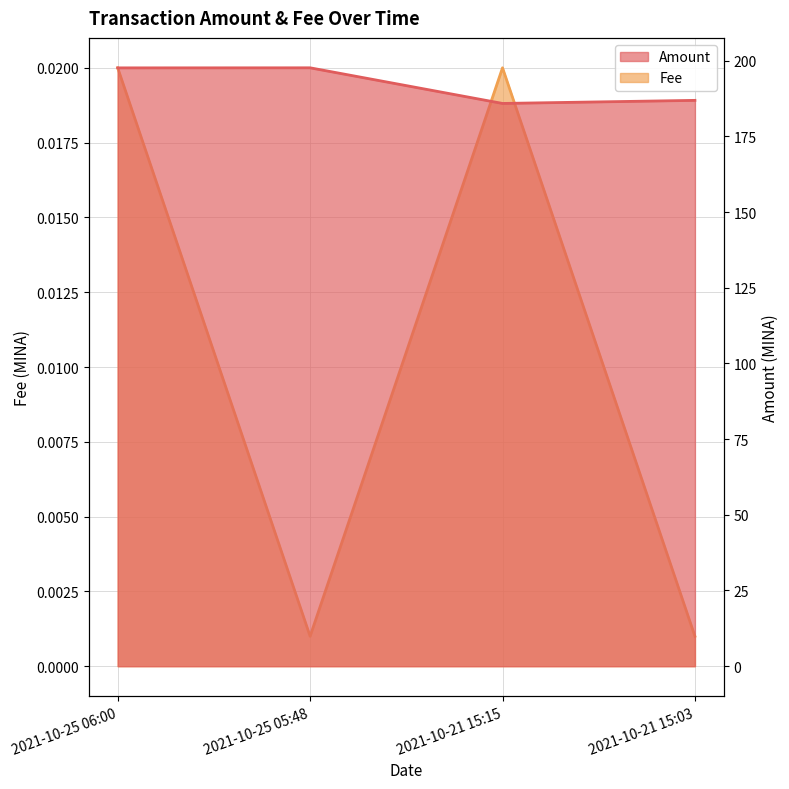

The value of Fee at 2021-10-25 06:00 is 0.0. True or false?

True